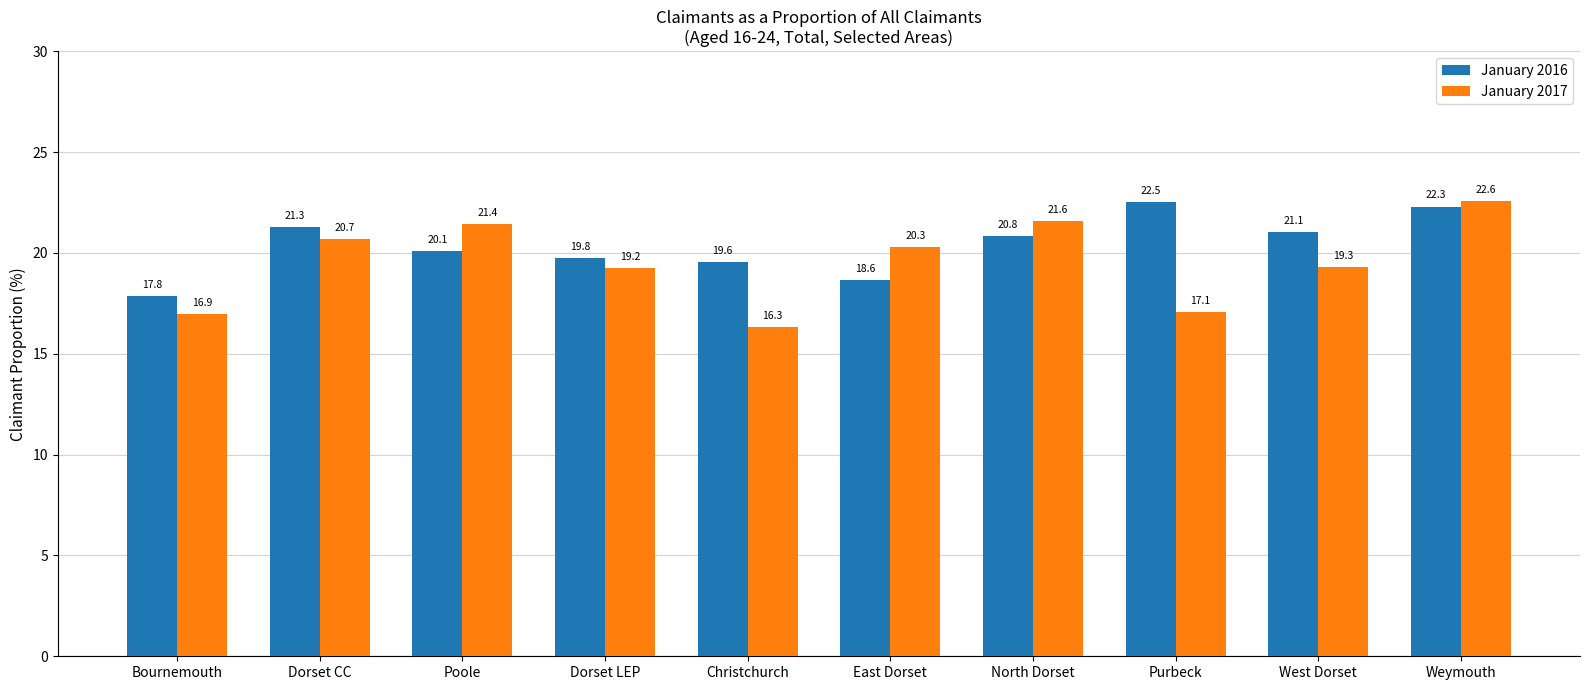

What is the sum of the January 2017 values at Weymouth and Christchurch?

38.9